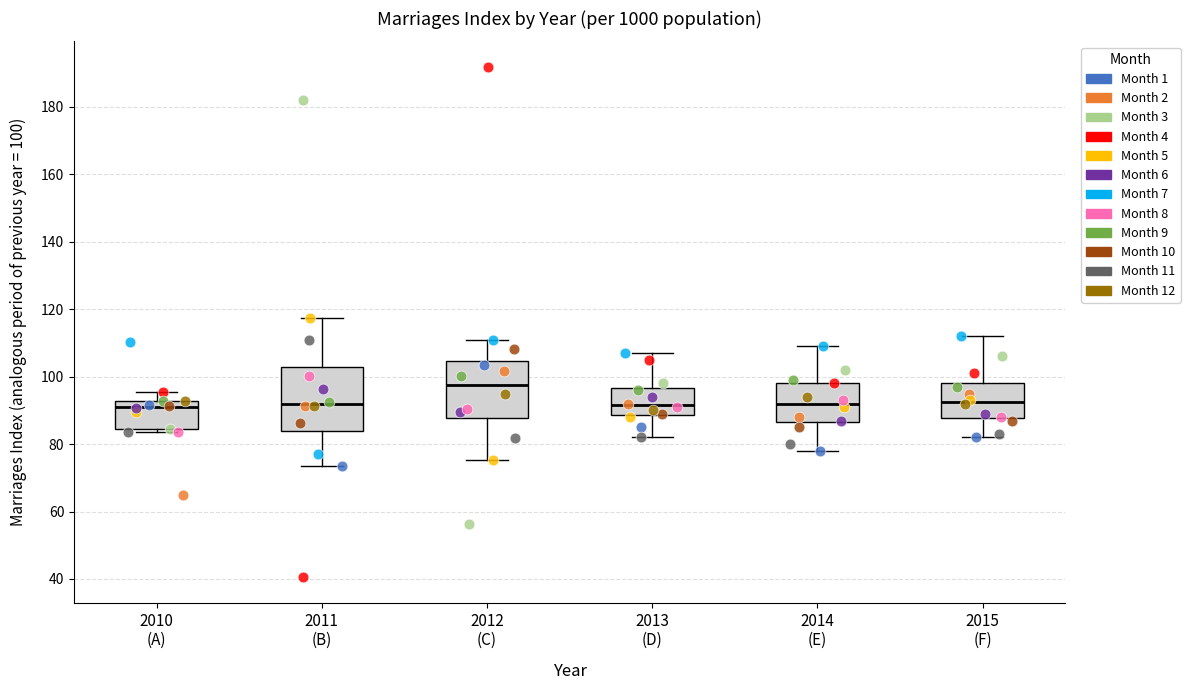

Where does the upper whisker of the box for 2011 (B) end on the y-axis? The values are not printed on the chart, so give them approximately, as read against the axis.

118